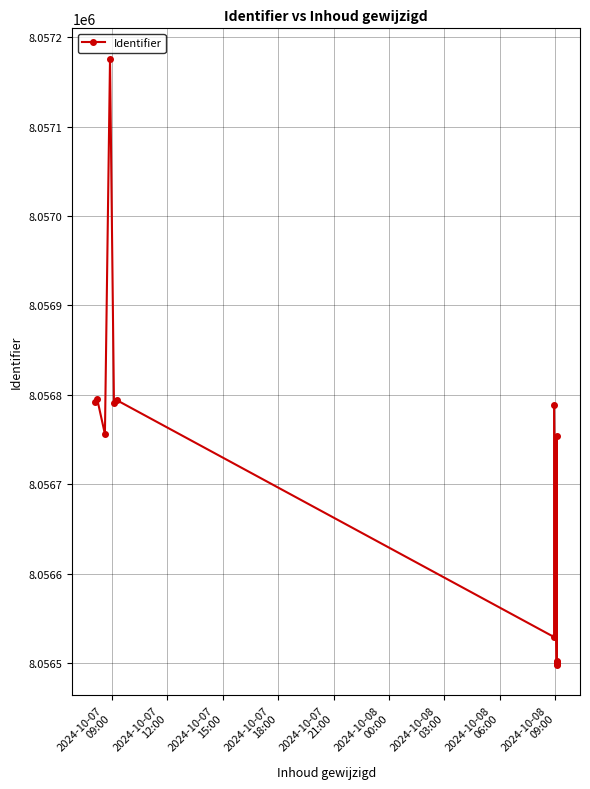

What is the greatest value displayed?

8057176